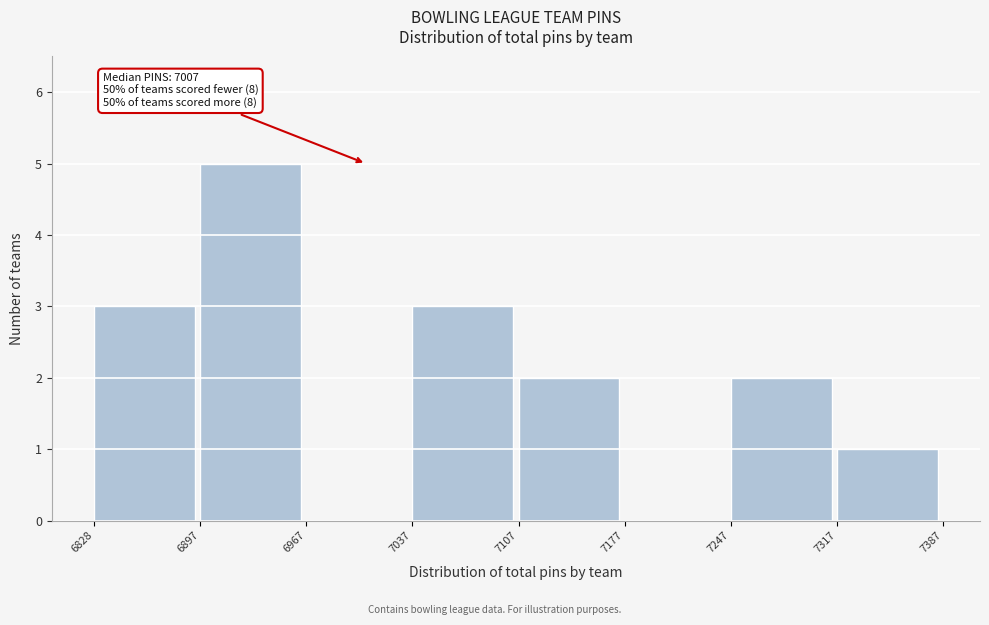

Over which range of the x-axis is the bar tallest?

6897 to 6967